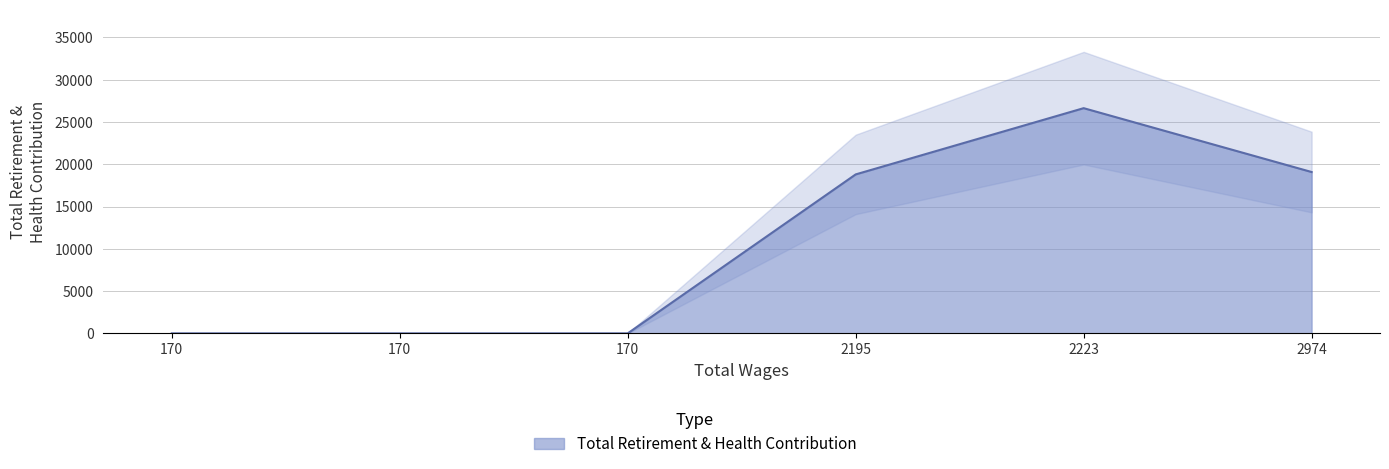

How many series are shown in this chart?

1